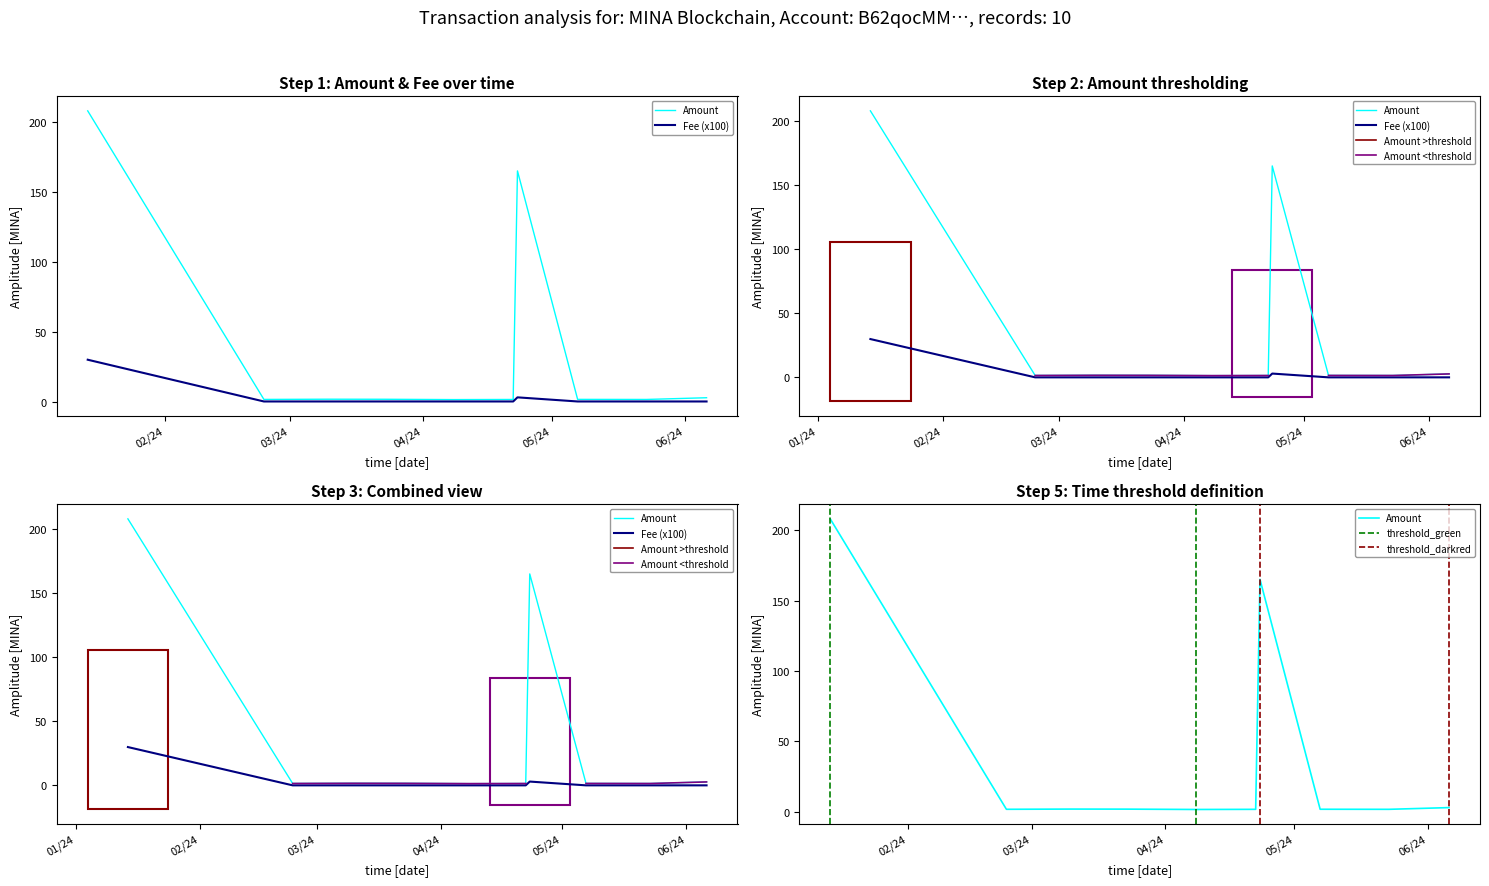

True or false: Fee and Amount intersect in this chart.

False